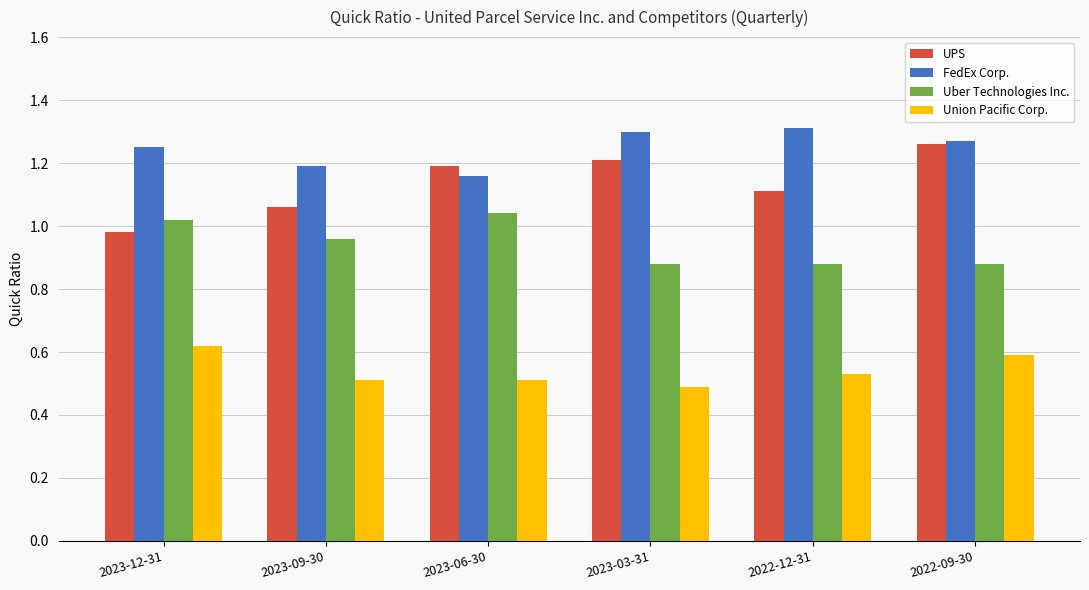

Is it true that FedEx Corp. equals 1.3 at 2023-03-31?

True